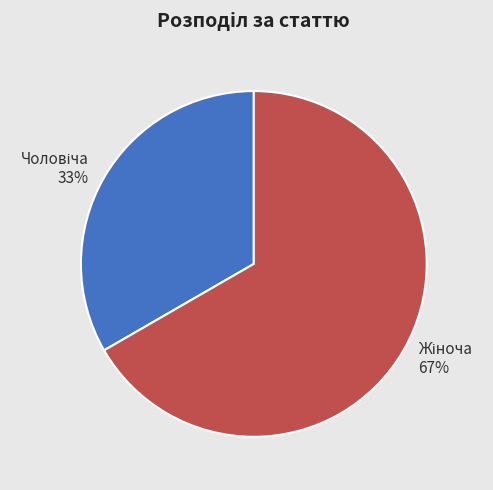

Does any single category account for the majority?

Yes